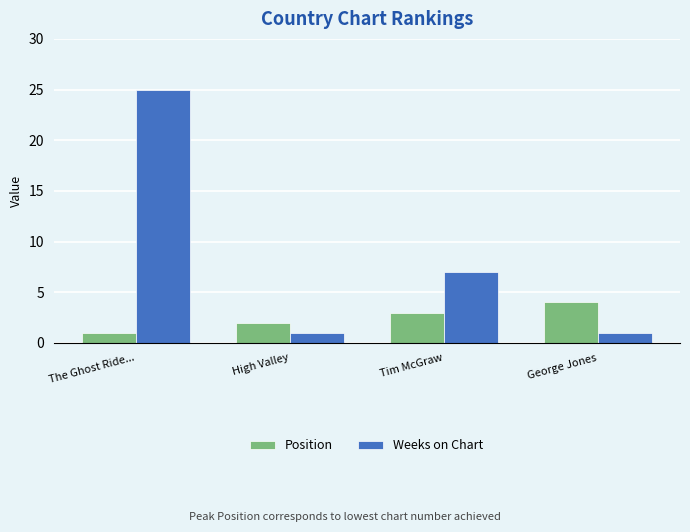

Which series has the largest range (max minus min)?

Weeks on Chart